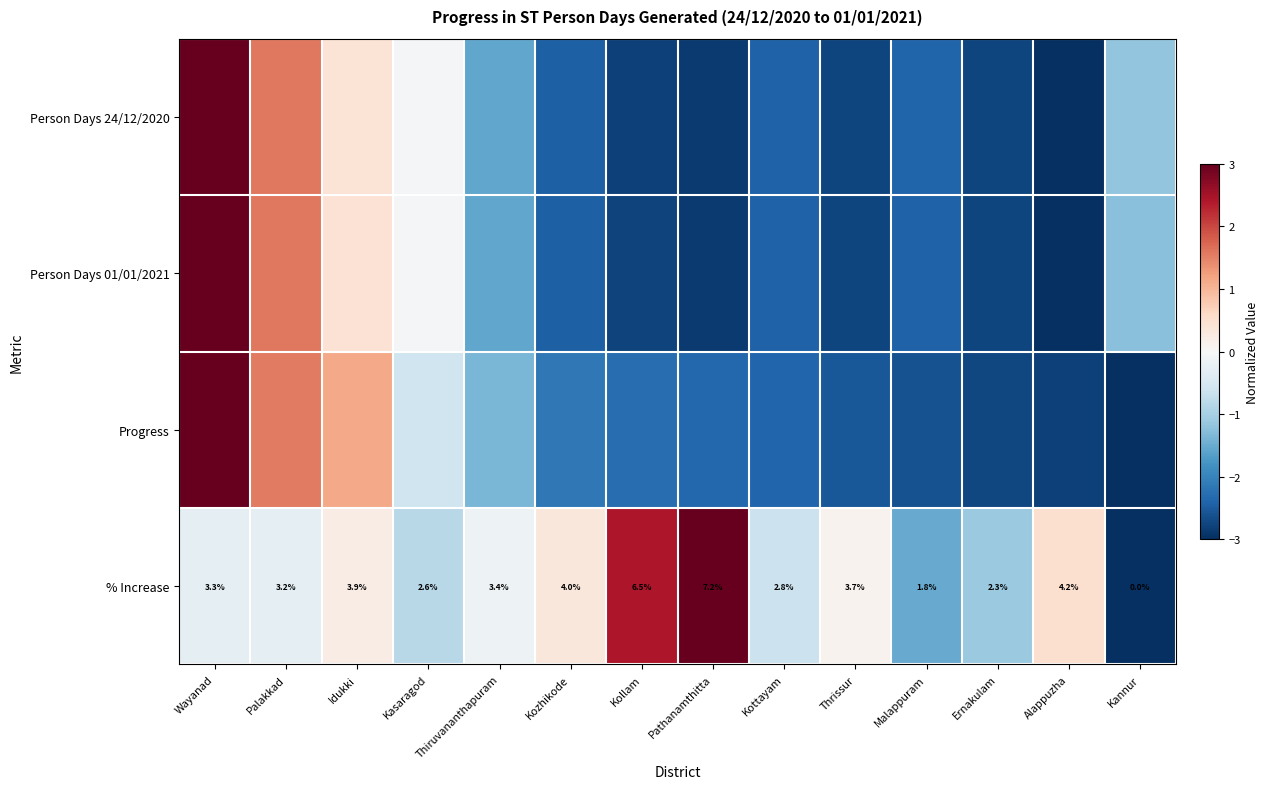

At how many categories does at least one series exceed -1?

11